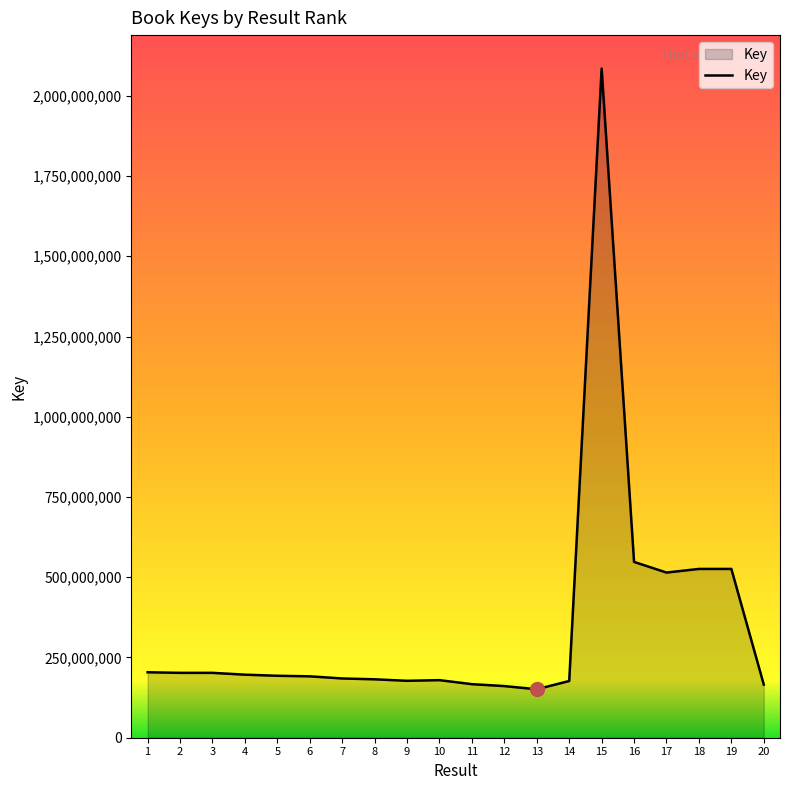

What is the difference between the values at 5 and 15?

1891811860